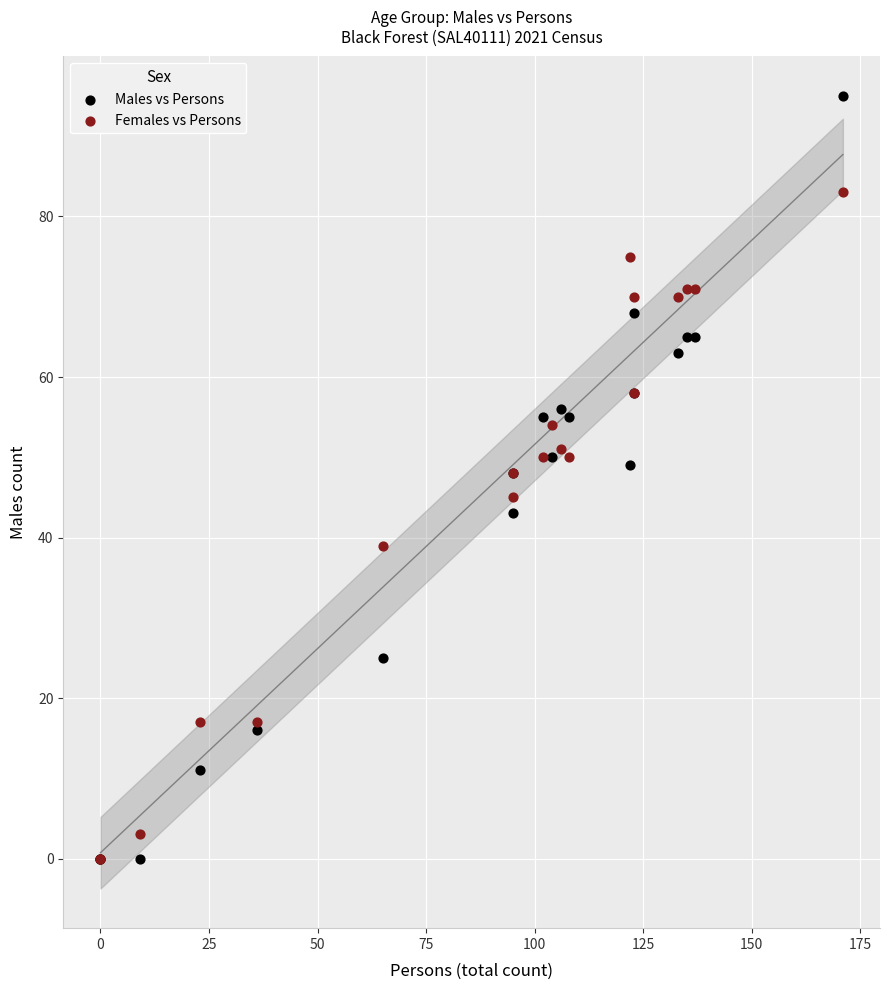

What are all the series names shown in the legend?

Males vs Persons, Females vs Persons